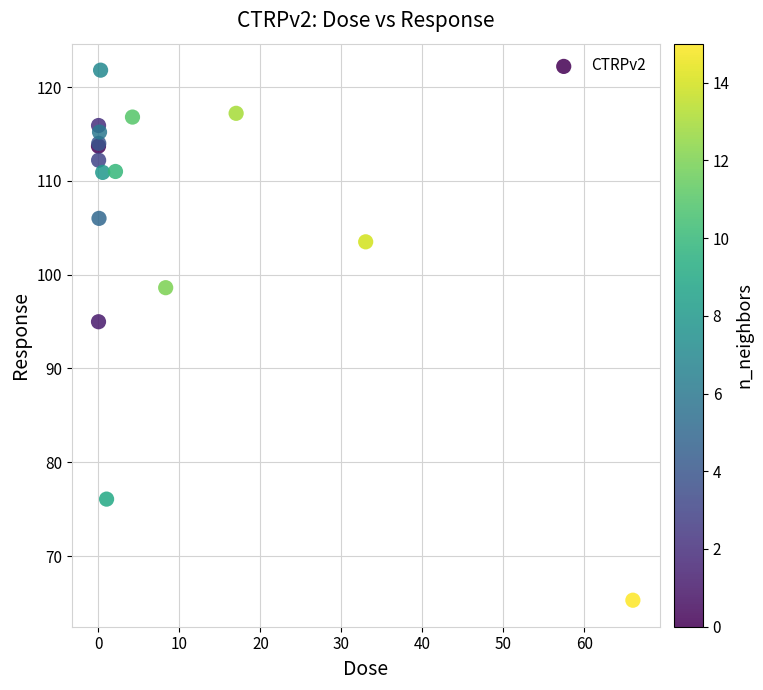

What Y value in the scatter plot is closest to 93?

95.0